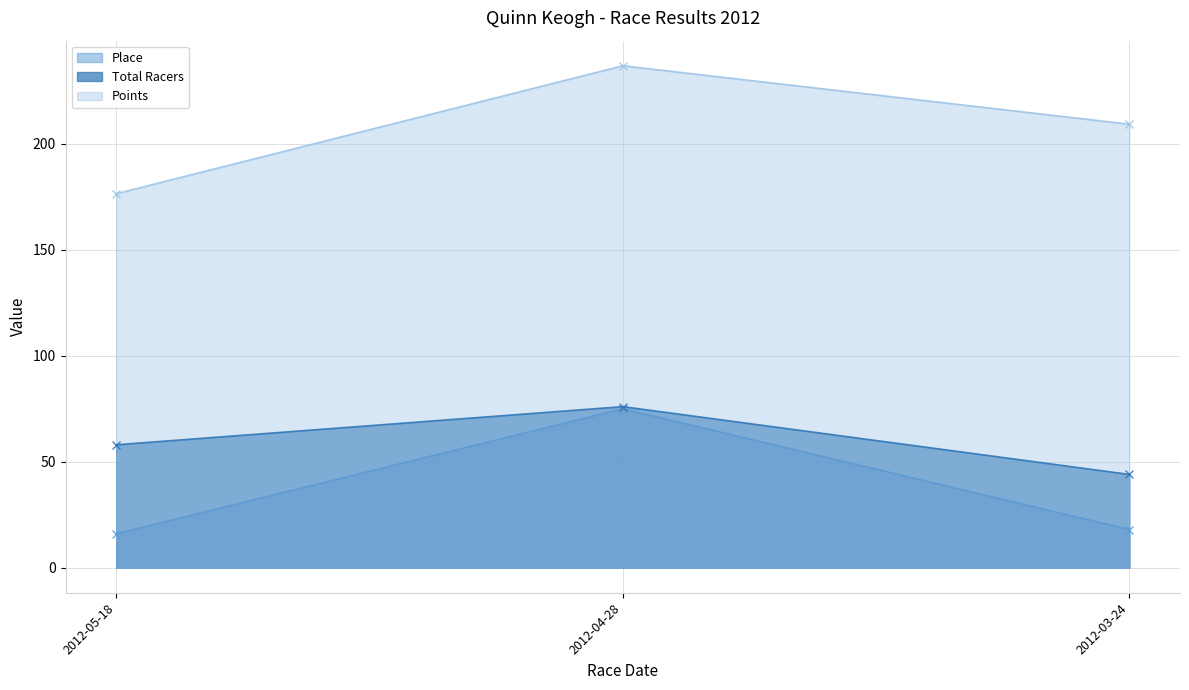

What is the minimum value for Total Racers?

44.0